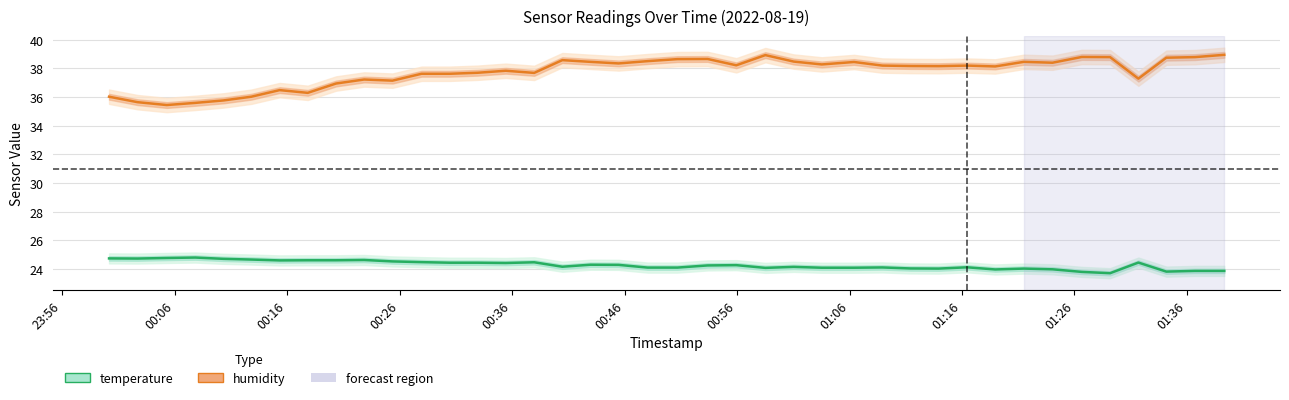

Does the chart display data point markers on the line(s)?

No